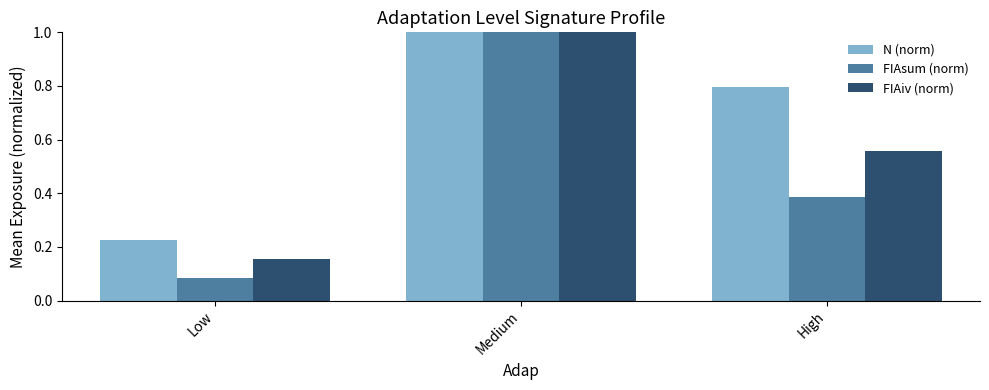

List the labels in order of FIAsum (norm) value, largest first.

Medium, High, Low